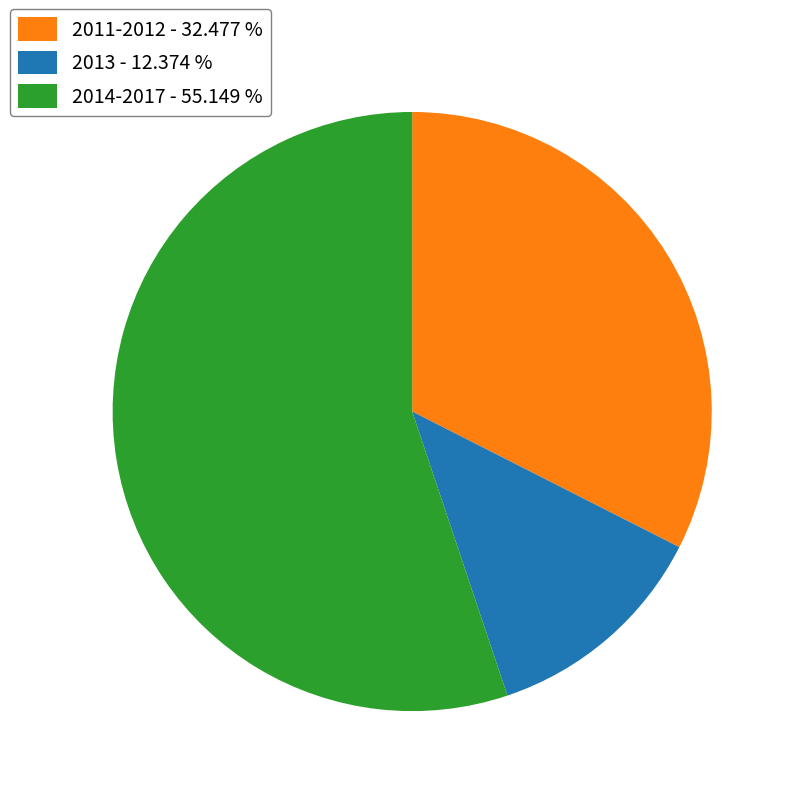

Which category has the smallest portion of the pie?

2013 - 12.374 %